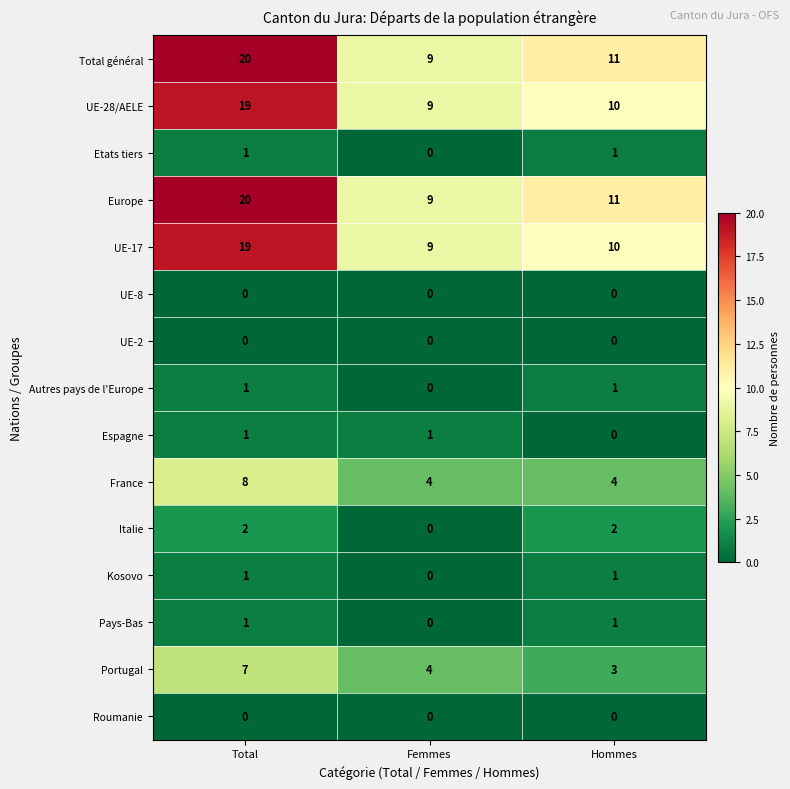

What is the total value across all series at Hommes?

55